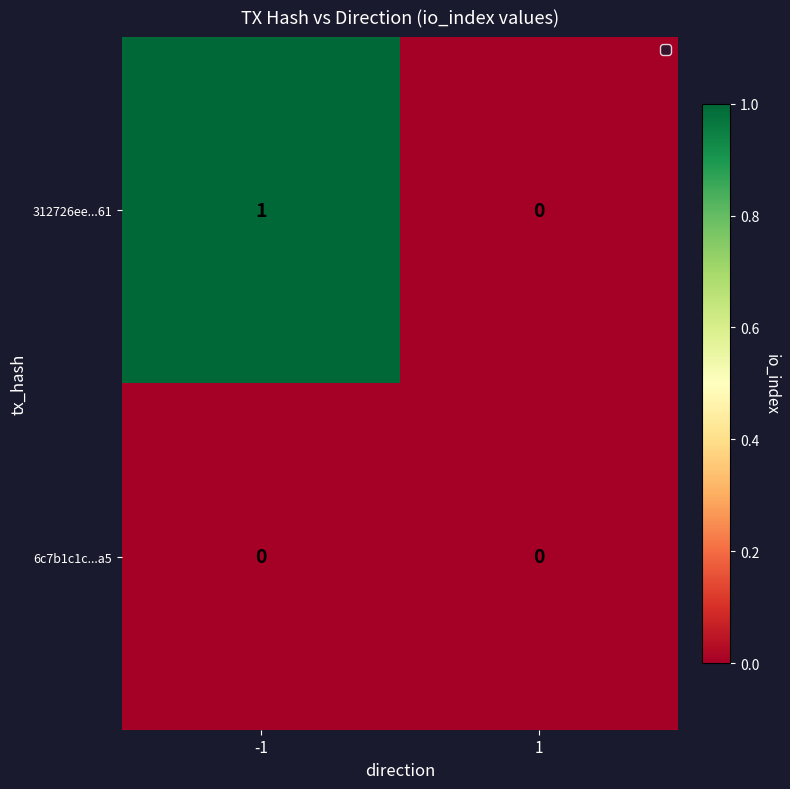

Which series has the largest range (max minus min)?

312726ee...61